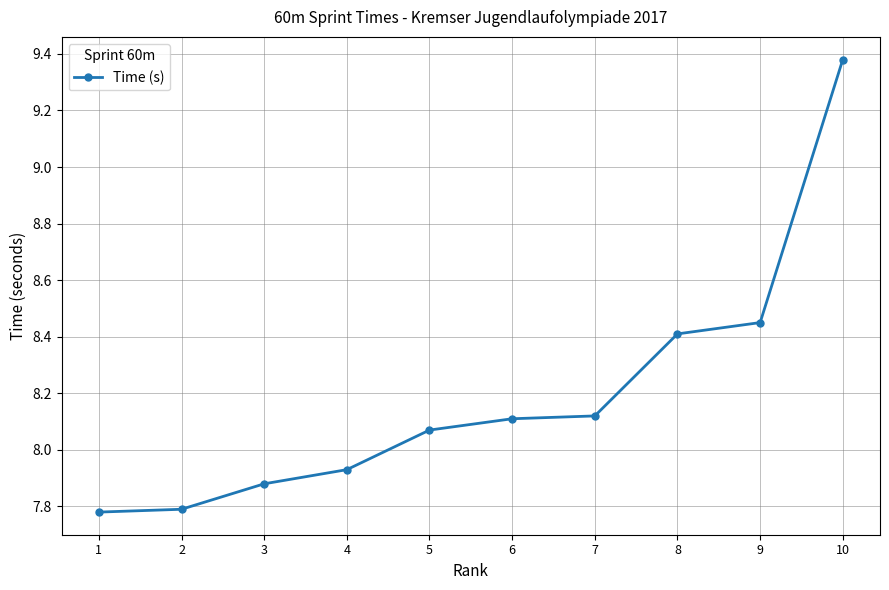

Which has a higher value, 2 or 7?

7